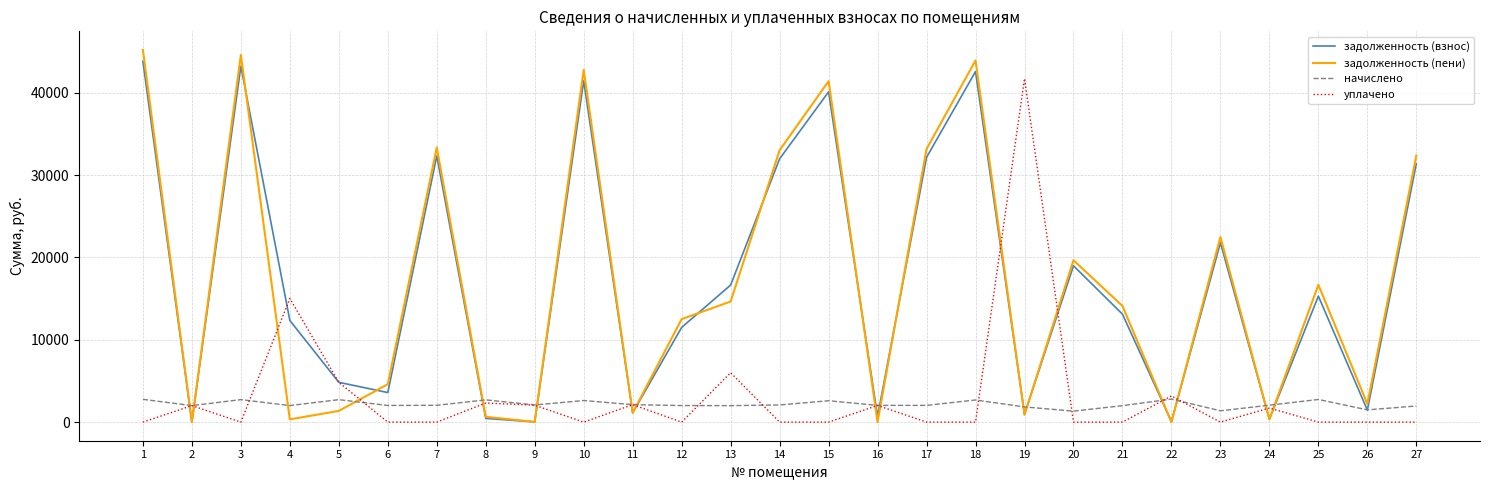

What is the sum of all уплачено values?

82977.9